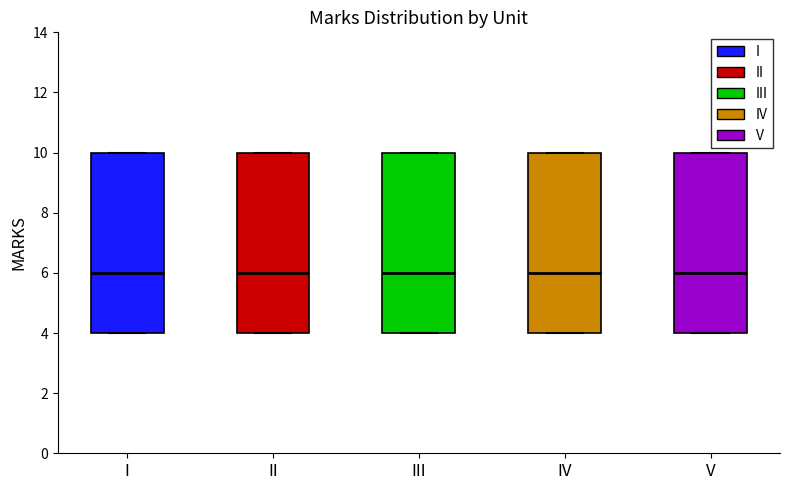

Reading left to right, read every box against the y-axis: the position of its median line, the range the box covers, and the ends of its whiskers. The values are not printed on the chart, so give them approximately, as read against the axis.

I: median 6, box 4 to 10, whiskers 4 to 10
II: median 6, box 4 to 10, whiskers 4 to 10
III: median 6, box 4 to 10, whiskers 4 to 10
IV: median 6, box 4 to 10, whiskers 4 to 10
V: median 6, box 4 to 10, whiskers 4 to 10